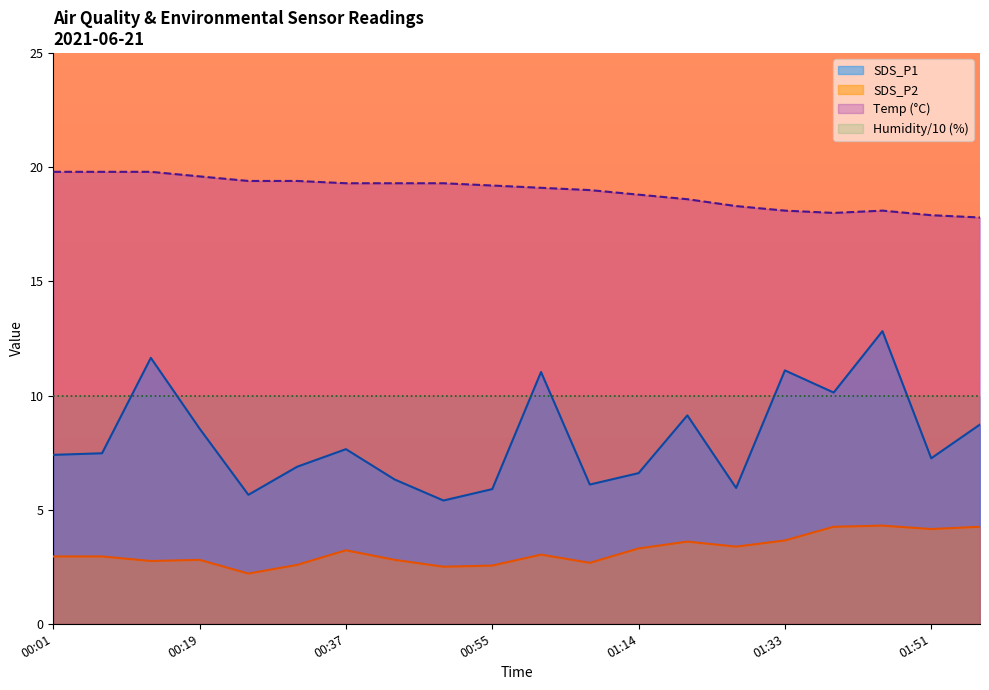

True or false: SDS_P1 and SDS_P2 intersect in this chart.

False